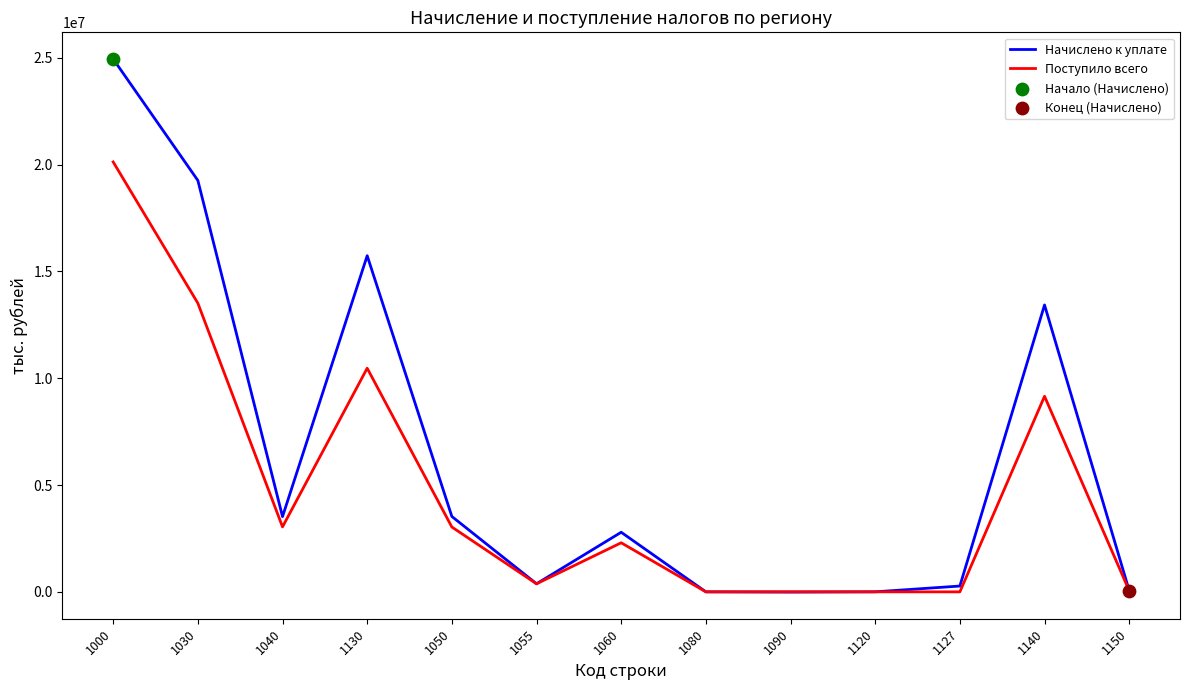

Between 1030 and 1055, which series saw the biggest shift?

Начислено к уплате